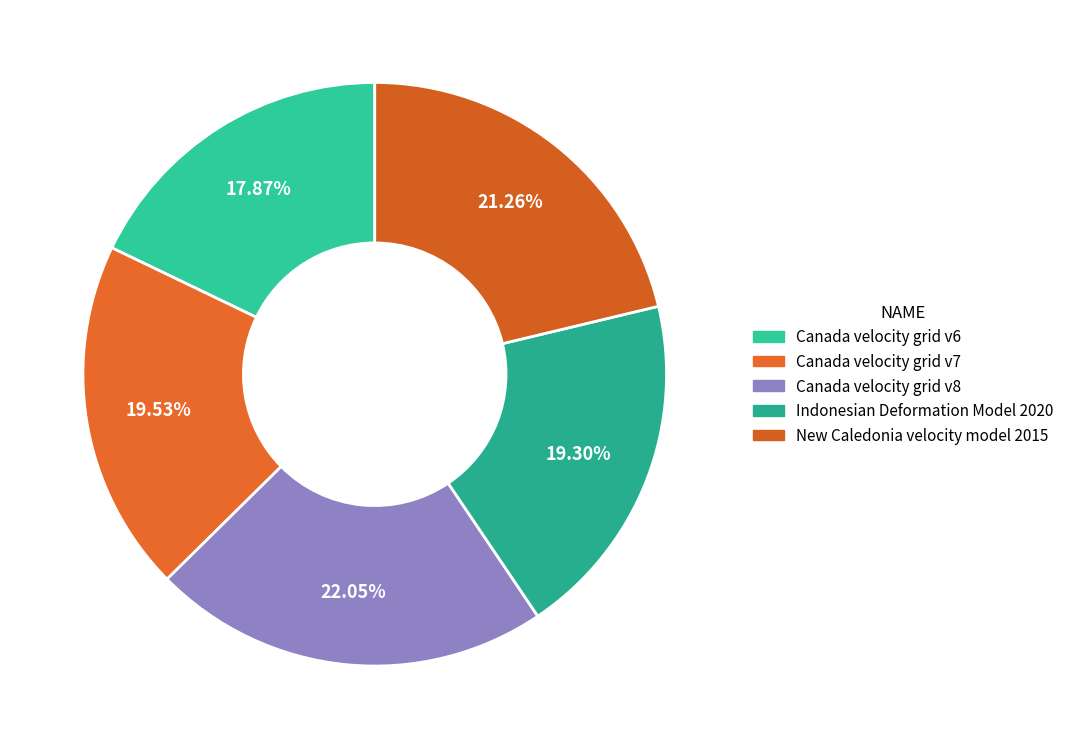

To the nearest percent, what is the average slice percentage?

20%